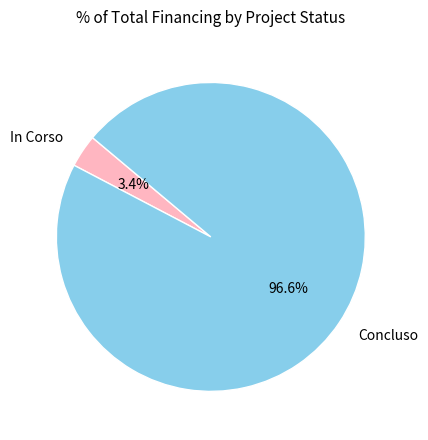

Which has a higher value, Concluso or In Corso?

Concluso